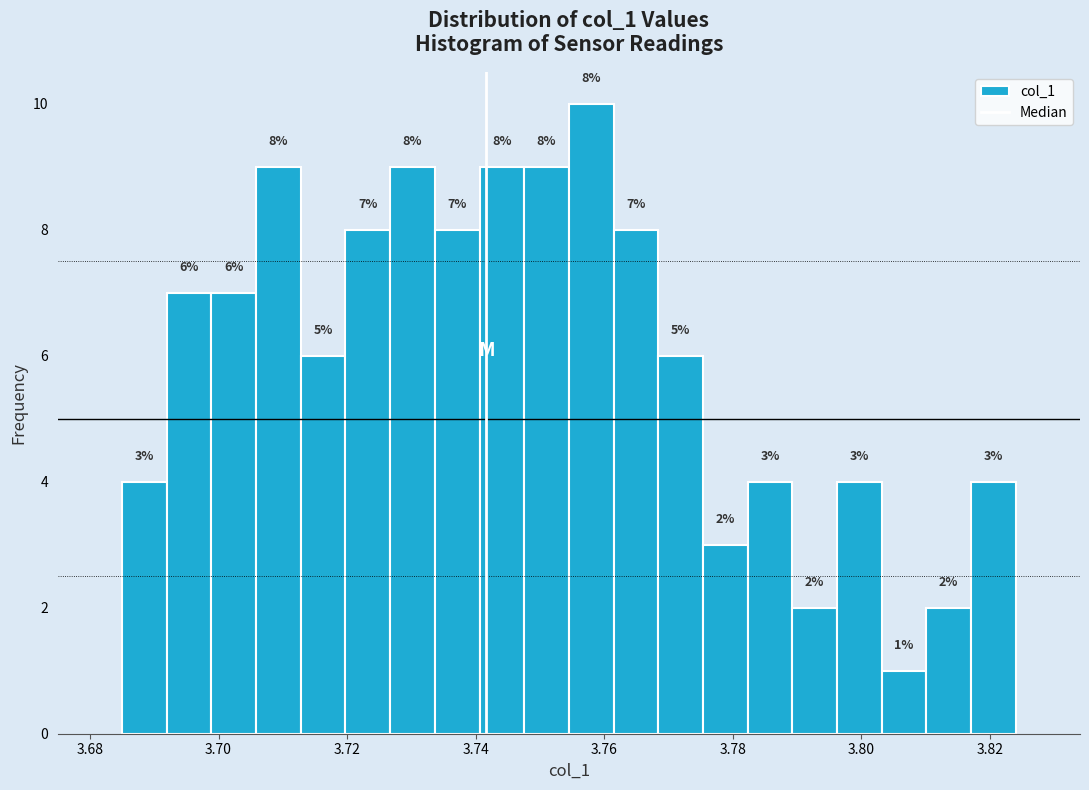

Around what value on the x-axis is the tallest bar? Give the approximate position of its centre, as read against the axis.

3.758